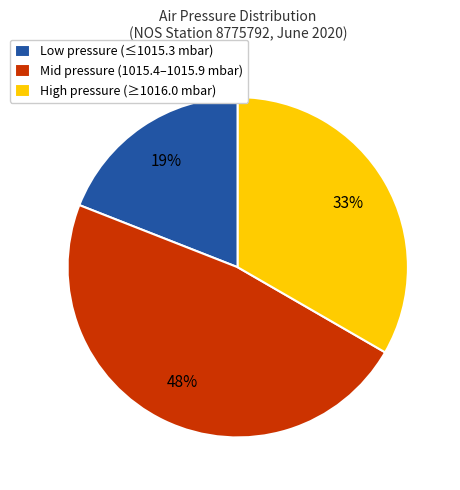

What is the smallest slice in the pie chart?

Low pressure (≤1015.3 mbar)